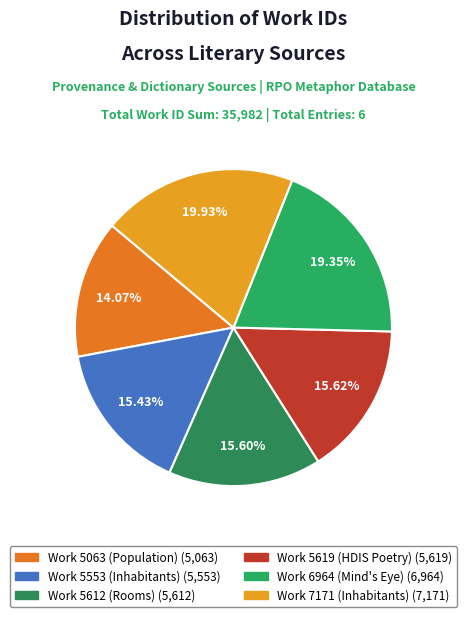

Which category has the biggest portion of the pie?

Work 7171 (Inhabitants)